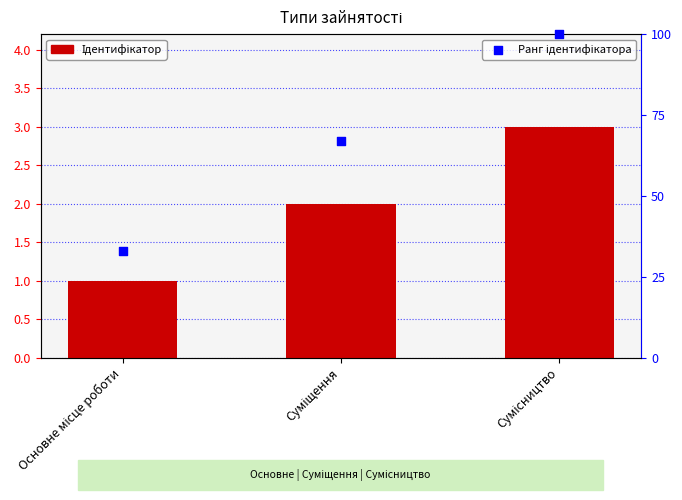

At which category is the sum across all series the highest?

Сумісництво